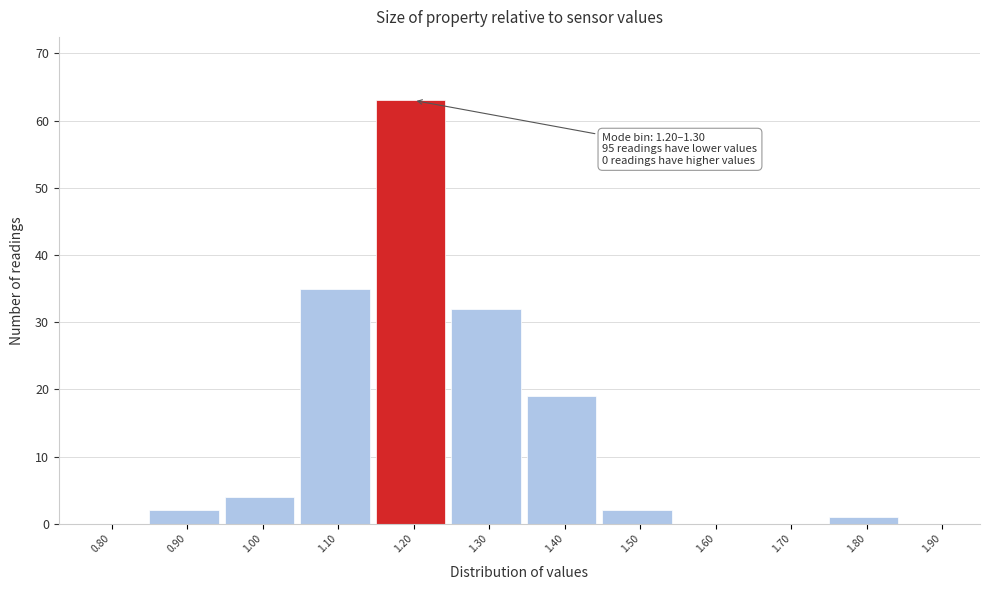

Reading left to right, transcribe all the data shown in this chart.

0.80=0	0.90=2	1.00=4	1.10=35	1.20=63	1.30=32	1.40=19	1.50=2	1.60=0	1.70=0	1.80=1	1.90=0